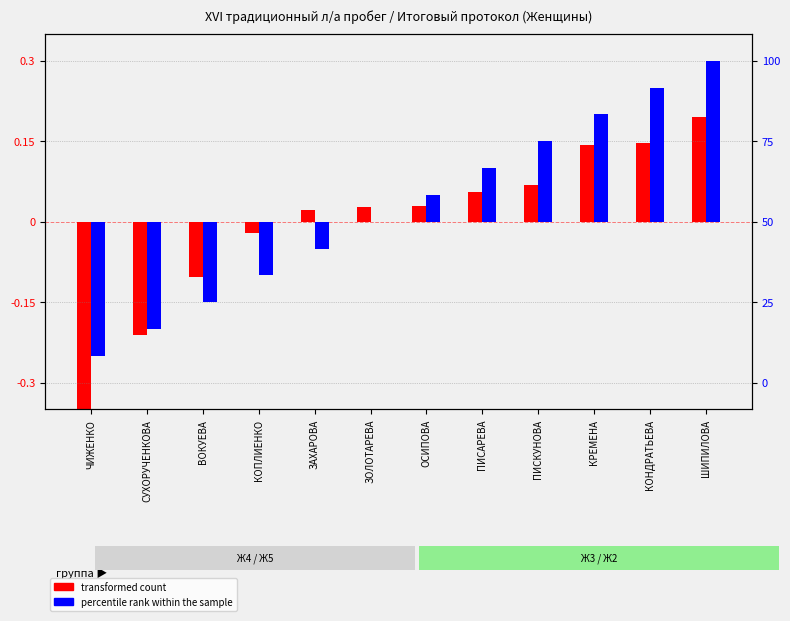

What is the label of the 4th bar from the left?

КОПЛИЕНКО